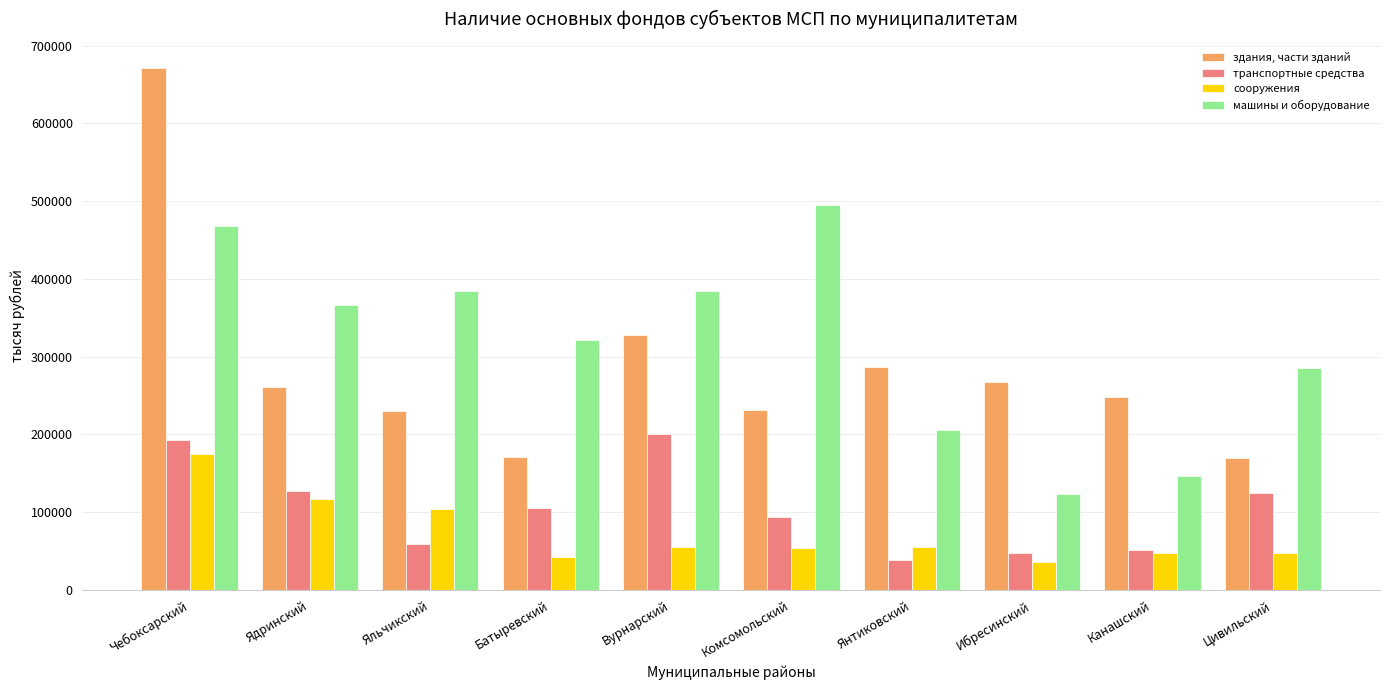

At which category is the sum across all series the highest?

Чебоксарский